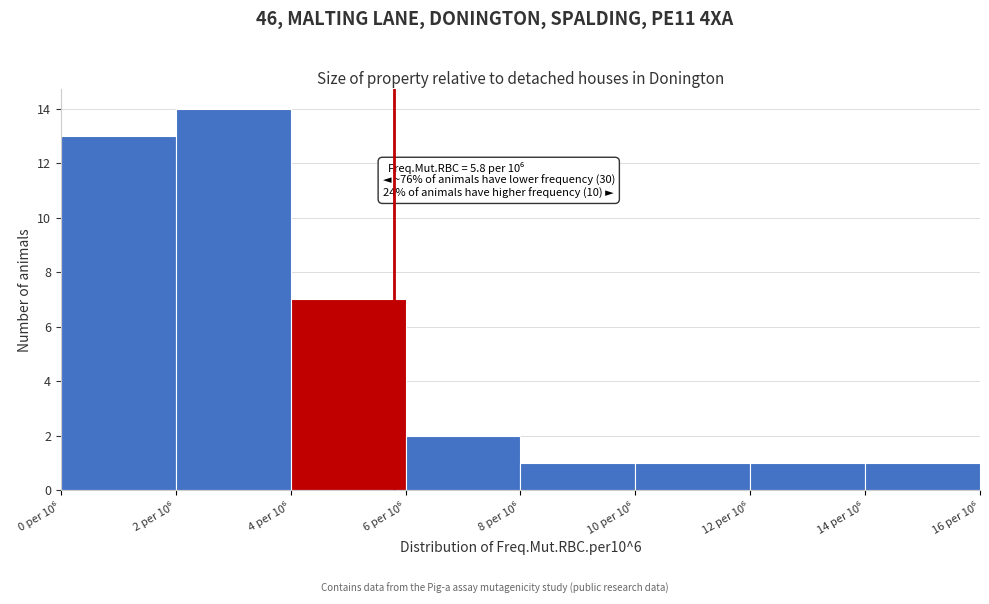

Reading right to left, what are all the values shown in this chart?

1	1	1	1	2	7	14	13